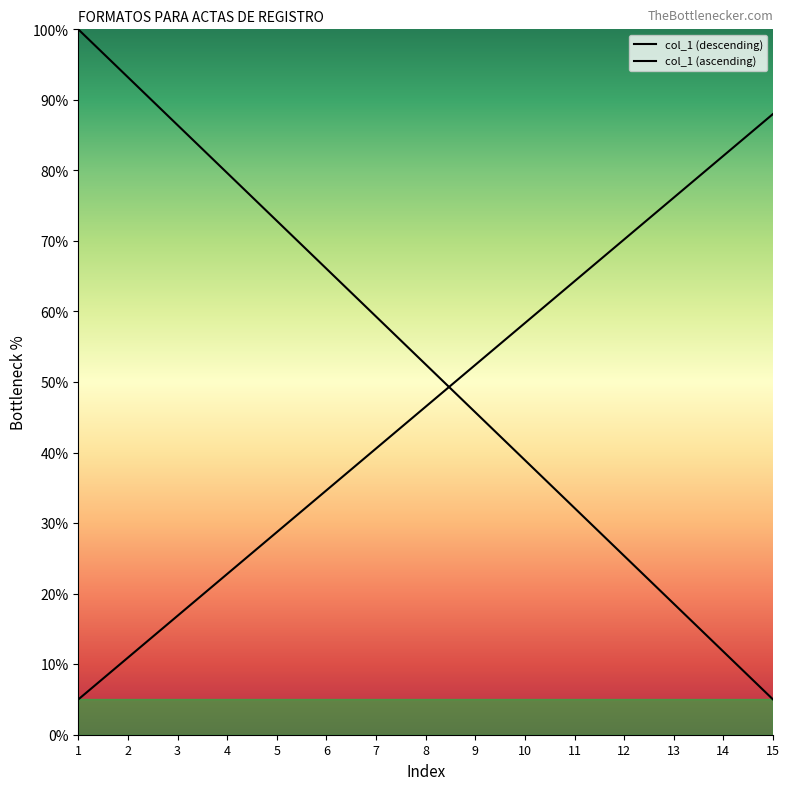

How many intersections are there between col_1 (ascending) and col_1 (descending)?

1